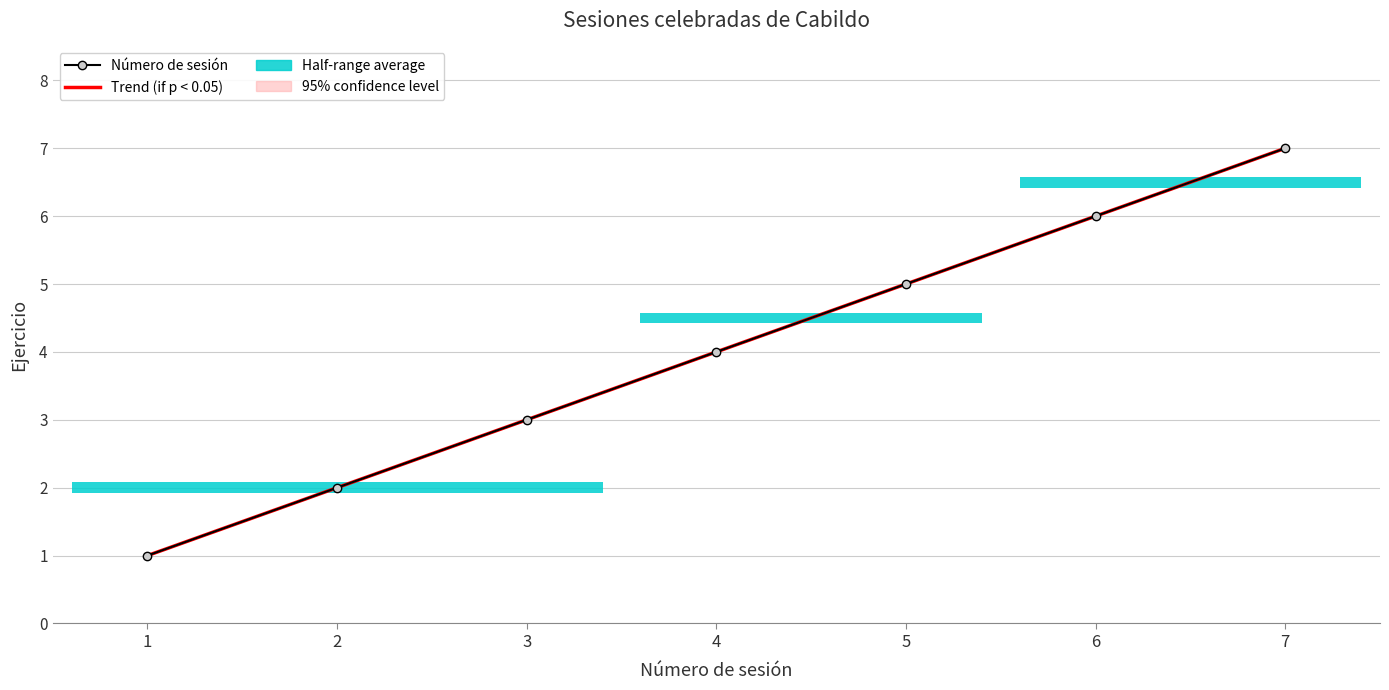

What is the ratio of the value at 2 to the value at 4?

0.5